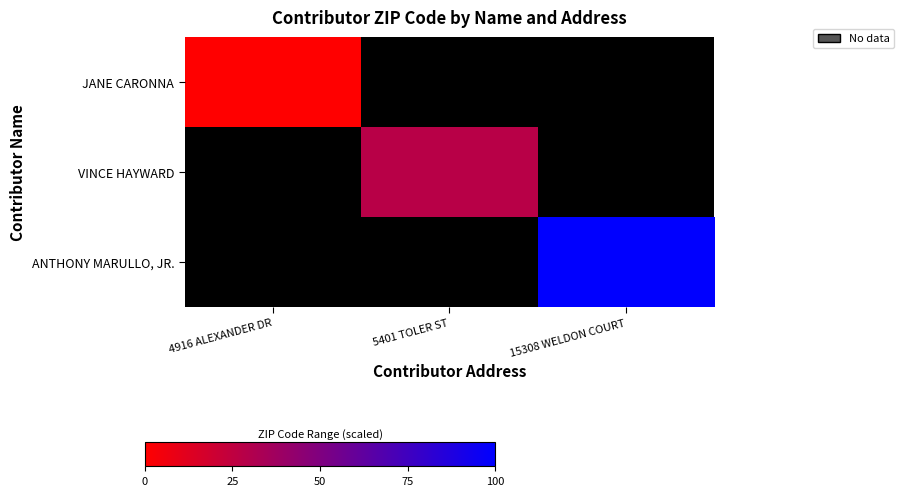

Which has a higher value, 15308 WELDON COURT or 4916 ALEXANDER DR?

4916 ALEXANDER DR